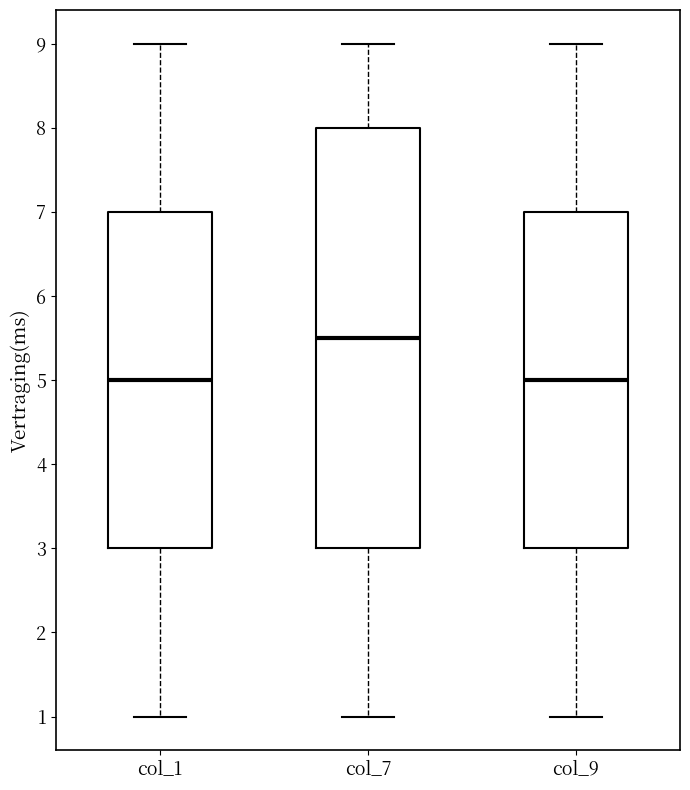

Where is the lower edge of the box for col_7 on the y-axis? The values are not printed on the chart, so give them approximately, as read against the axis.

3.0